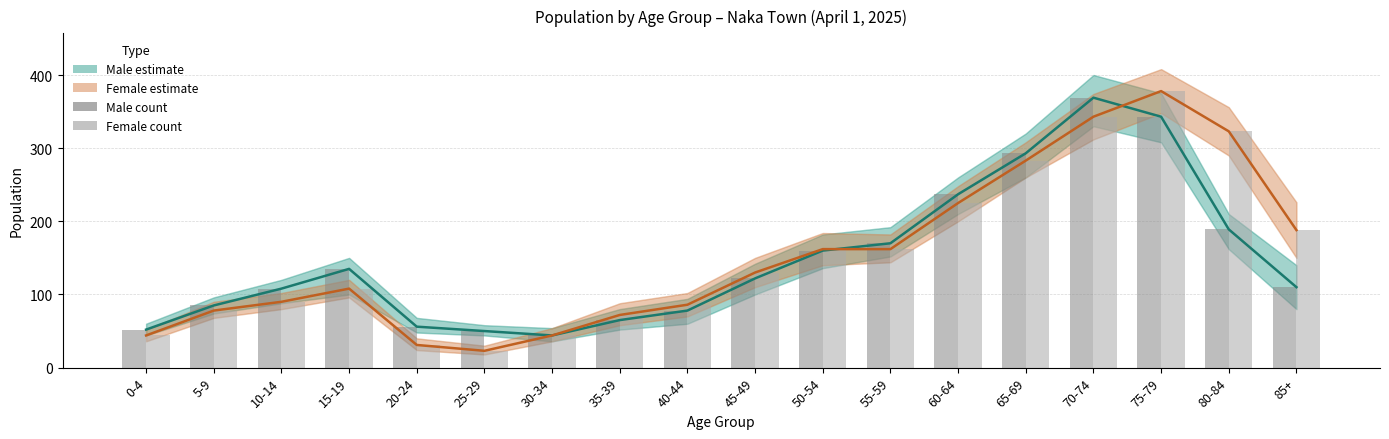

Reading right to left, what are all the values shown in this chart?

Male population: 85+=110	80-84=189	75-79=343	70-74=369	65-69=293	60-64=237	55-59=170	50-54=160	45-49=122	40-44=78	35-39=65	30-34=44	25-29=50	20-24=56	15-19=135	10-14=108	5-9=85	0-4=52
Female population: 85+=188	80-84=323	75-79=378	70-74=343	65-69=283	60-64=225	55-59=162	50-54=162	45-49=130	40-44=86	35-39=72	30-34=44	25-29=23	20-24=31	15-19=108	10-14=90	5-9=78	0-4=44
Male (count): 85+=110	80-84=189	75-79=343	70-74=369	65-69=293	60-64=237	55-59=170	50-54=160	45-49=122	40-44=78	35-39=65	30-34=44	25-29=50	20-24=56	15-19=135	10-14=108	5-9=85	0-4=52
Female (count): 85+=188	80-84=323	75-79=378	70-74=343	65-69=283	60-64=225	55-59=162	50-54=162	45-49=130	40-44=86	35-39=72	30-34=44	25-29=23	20-24=31	15-19=108	10-14=90	5-9=78	0-4=44